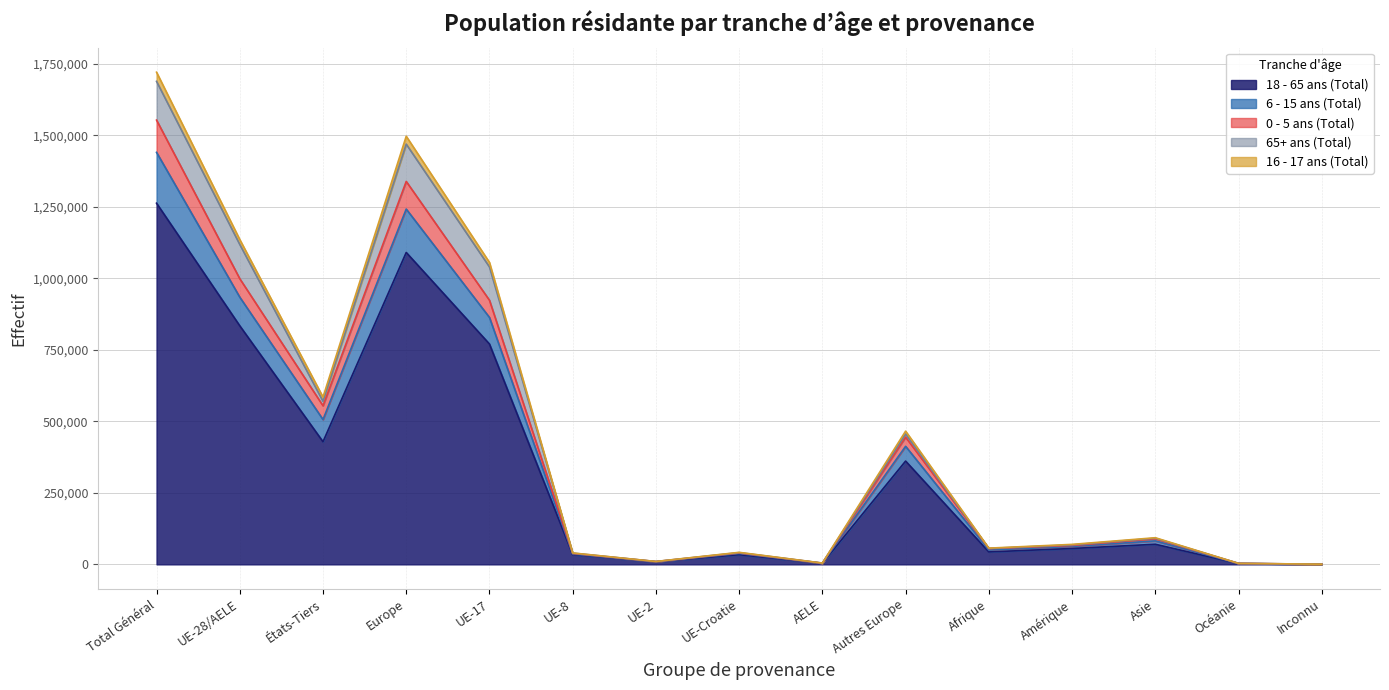

Which category has the highest value in the 18 - 65 ans (Total) series?

Total Général